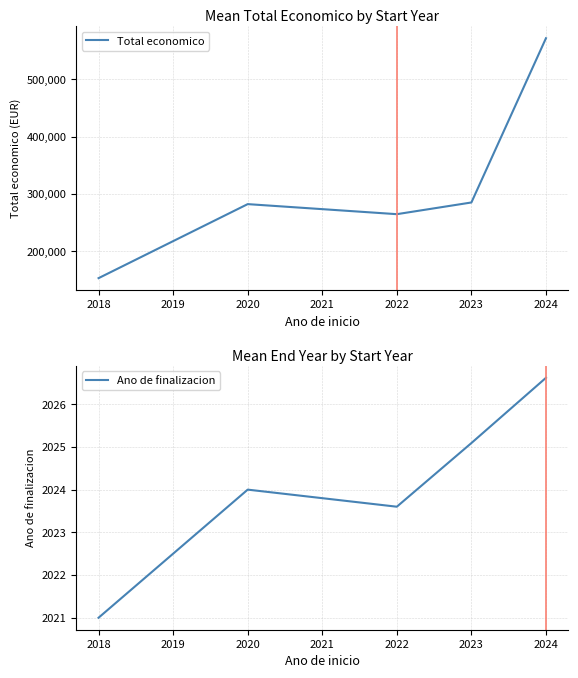

The Ano de finalizacion series shows 2024.0 at 2020. True or false?

True